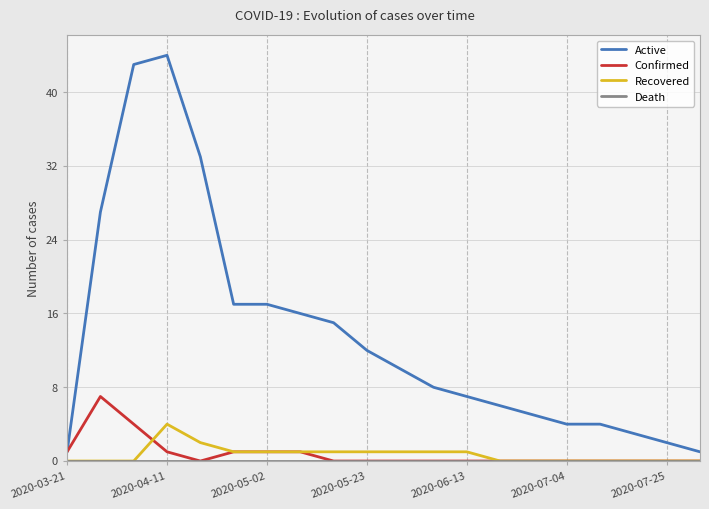

True or false: Recovered and Active intersect in this chart.

False